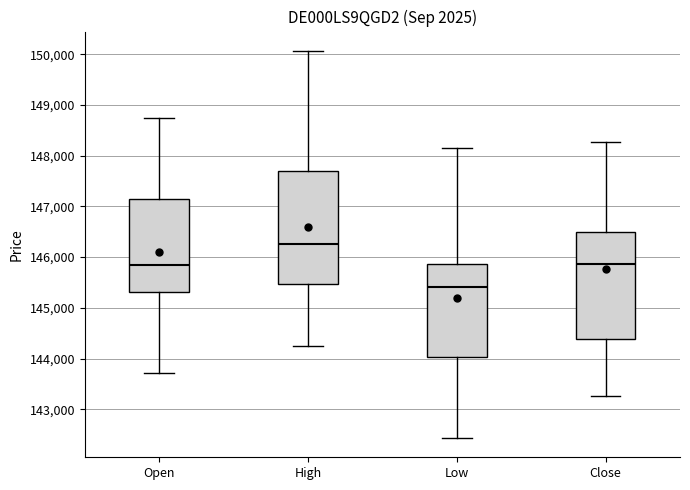

Which box is the tallest, from its lower edge to its upper edge?

High